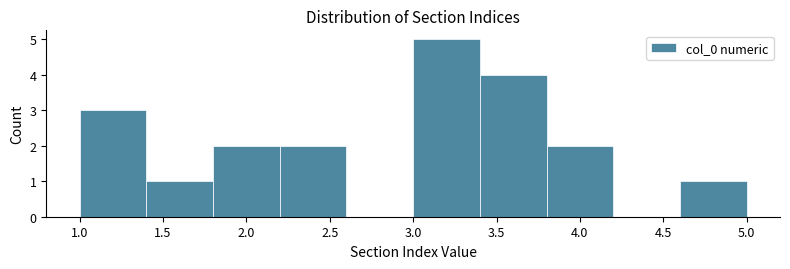

Reading left to right, transcribe this chart: for each bar, give the range it covers on the x-axis and its height. The values are not printed on the chart, so give them approximately, as read against the axis.

1.0 to 1.4: 3
1.4 to 1.8: 1
1.8 to 2.2: 2
2.2 to 2.6: 2
2.6 to 3.0: 0
3.0 to 3.4: 5
3.4 to 3.8: 4
3.8 to 4.2: 2
4.2 to 4.6: 0
4.6 to 5.0: 1